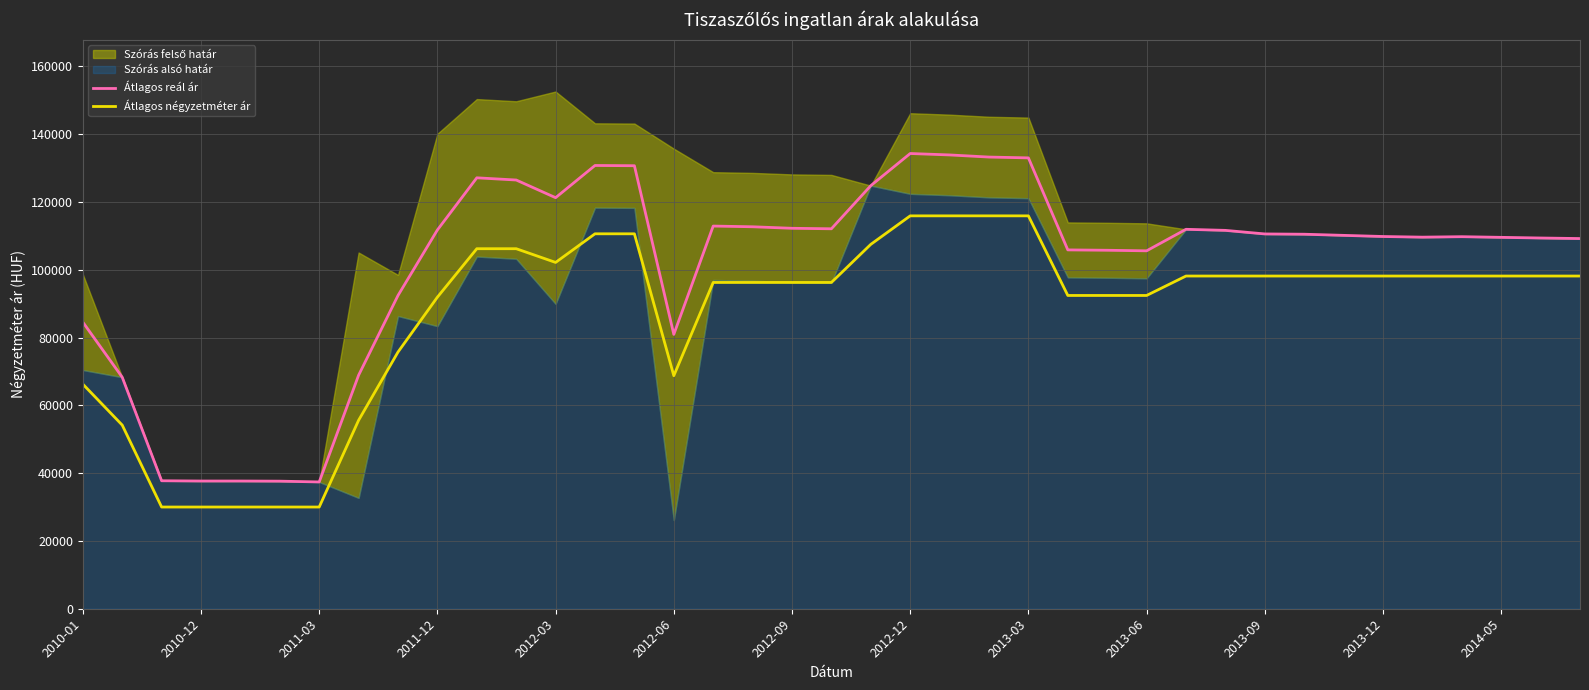

What is the sum of all Átlagos négyzetméter ár values?

3410638